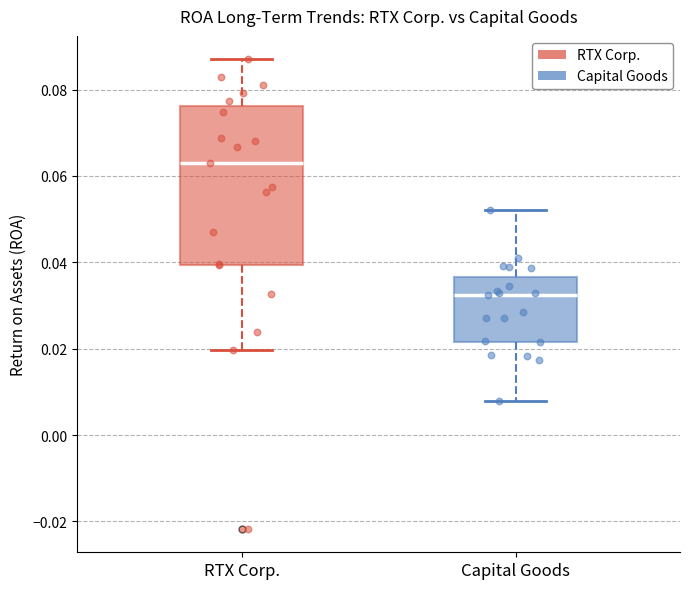

Reading left to right, read every box against the y-axis: the position of its median line, the range the box covers, and the ends of its whiskers. The values are not printed on the chart, so give them approximately, as read against the axis.

RTX Corp.: median 0.064, box 0.040 to 0.076, whiskers 0.020 to 0.088
Capital Goods: median 0.032, box 0.022 to 0.036, whiskers 0.008 to 0.052